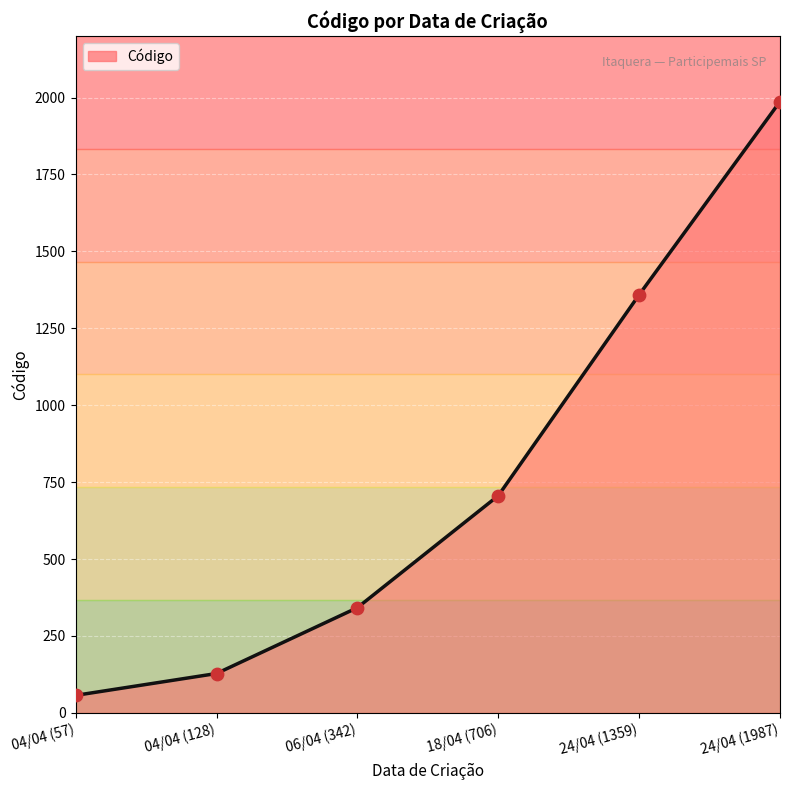

What is the change in value from 04/04 (128) to 18/04 (706)?

+578